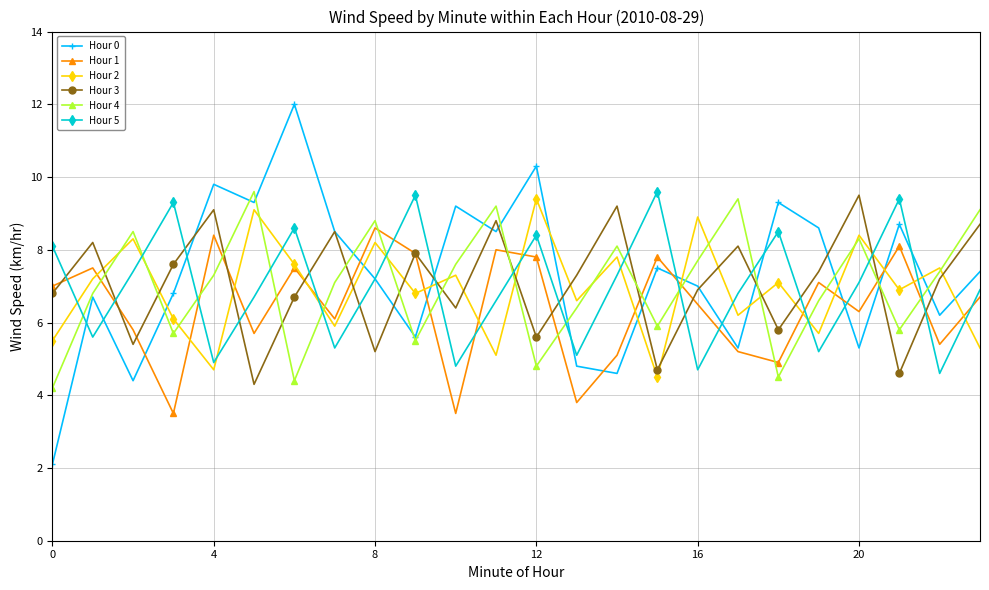

True or false: Hour 3 has more than 1 interior local peaks.

True